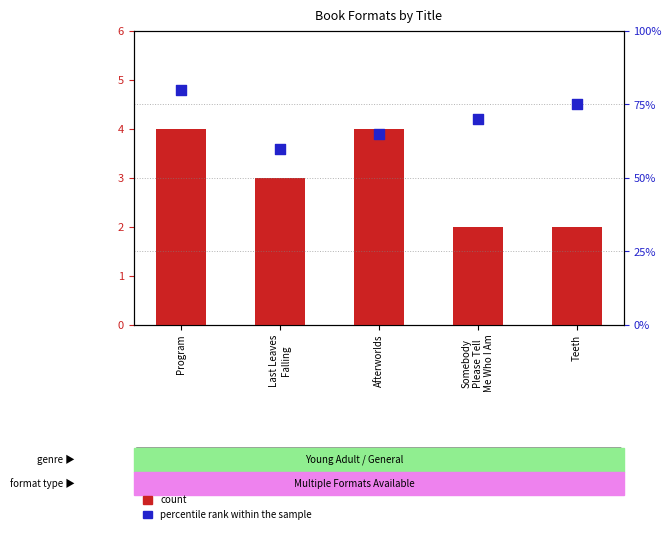

Which series has the largest Y range (max minus min)?

percentile rank within the sample